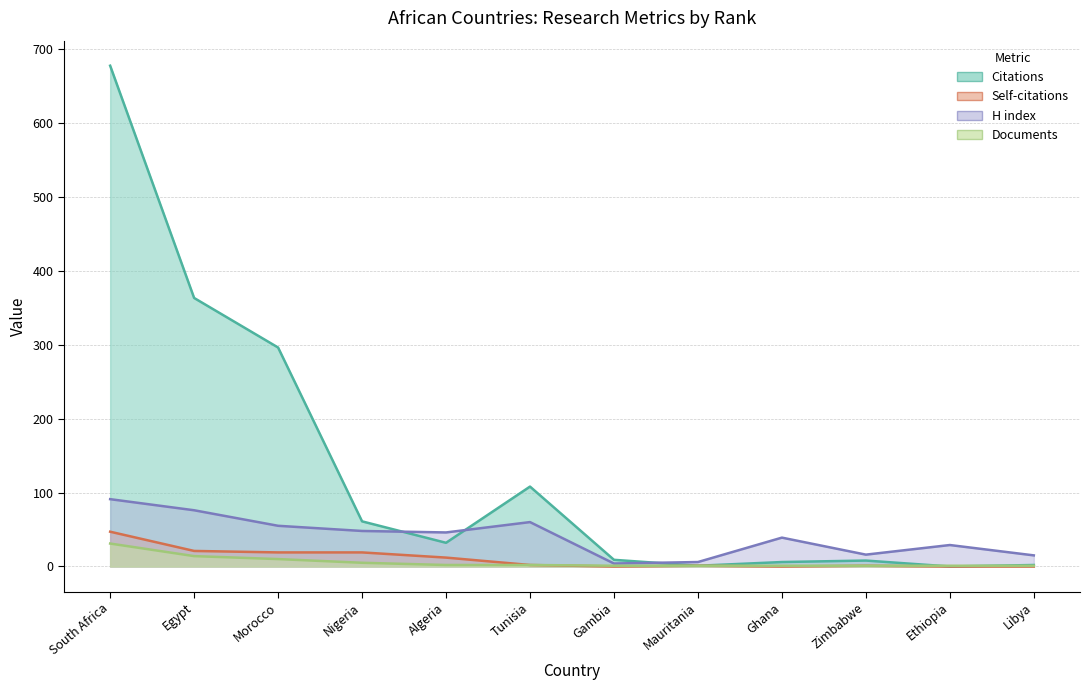

Where does the H index series first go above 46?

South Africa